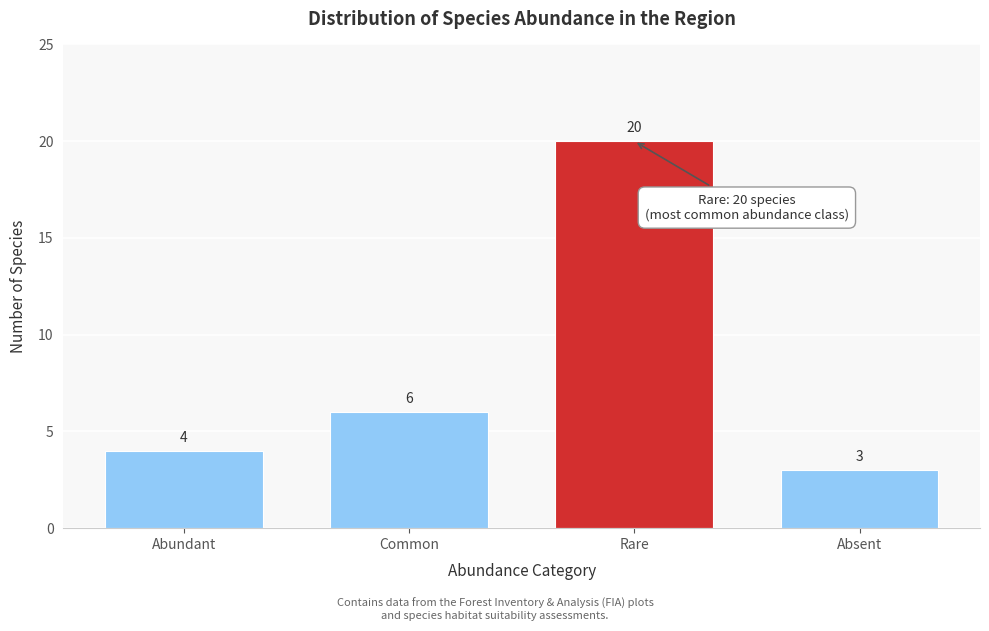

Reading left to right, what are all the values shown in this chart?

Abundant=4	Common=6	Rare=20	Absent=3